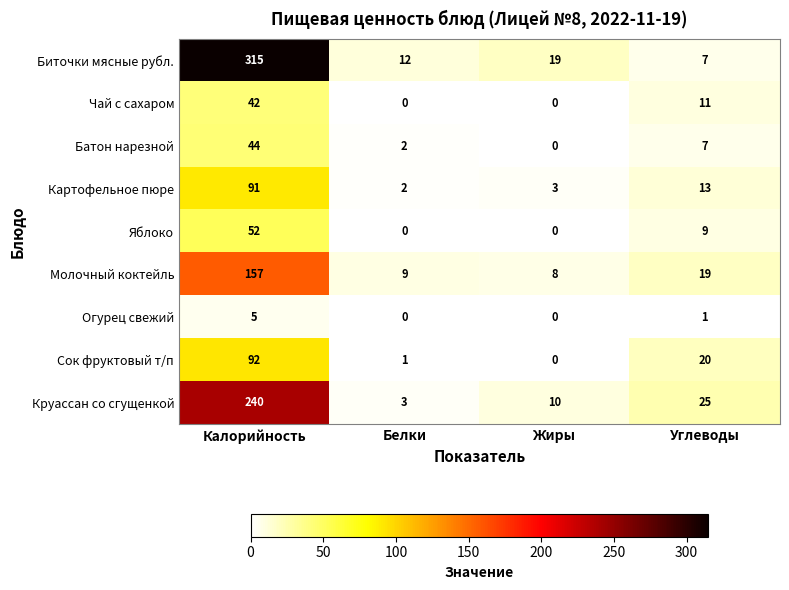

Rank the series at Калорийность from highest to lowest value.

Биточки мясные рубл., Круассан со сгущенкой, Молочный коктейль, Сок фруктовый т/п, Картофельное пюре, Яблоко, Батон нарезной, Чай с сахаром, Огурец свежий